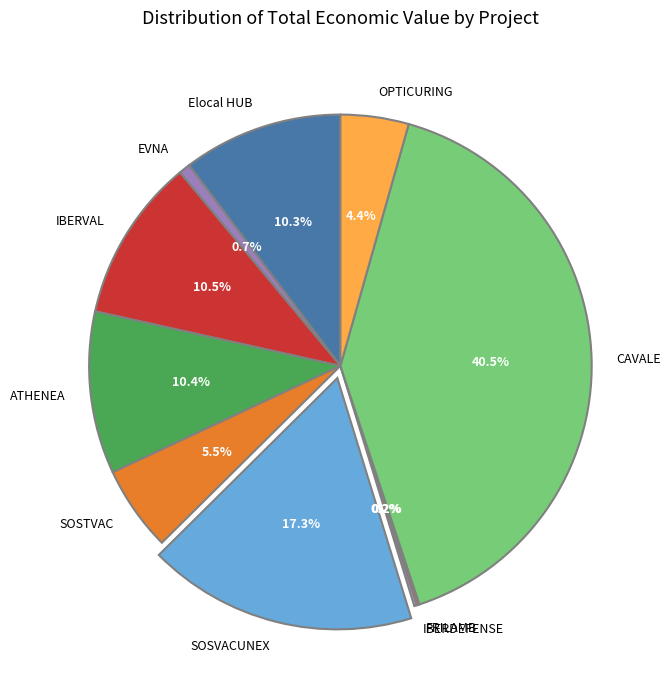

Combined, what portion of the pie is IBERVAL and CAVALE?

51.0%